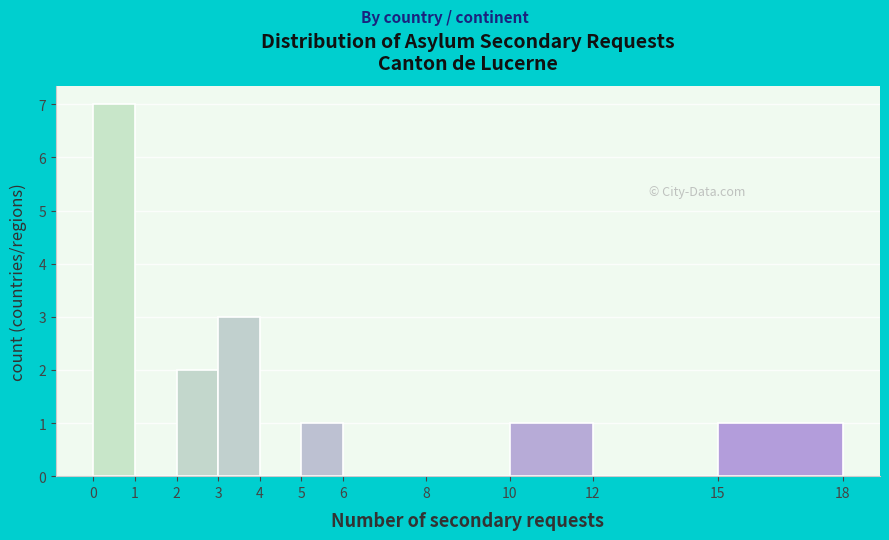

Over which range of the x-axis is the bar tallest?

0 to 1